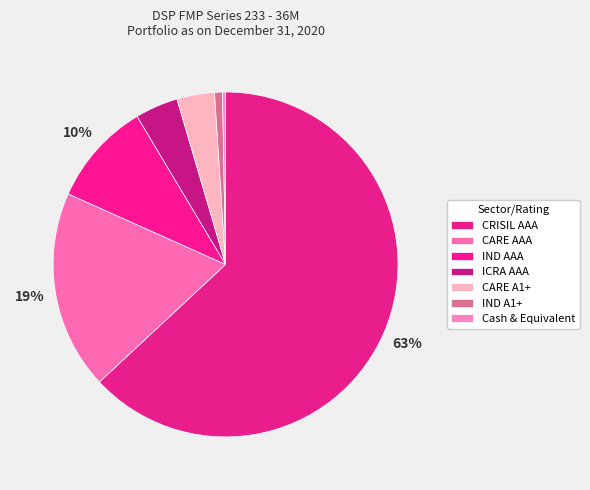

Is the sum of CARE A1+ and CARE AAA greater than half?

No